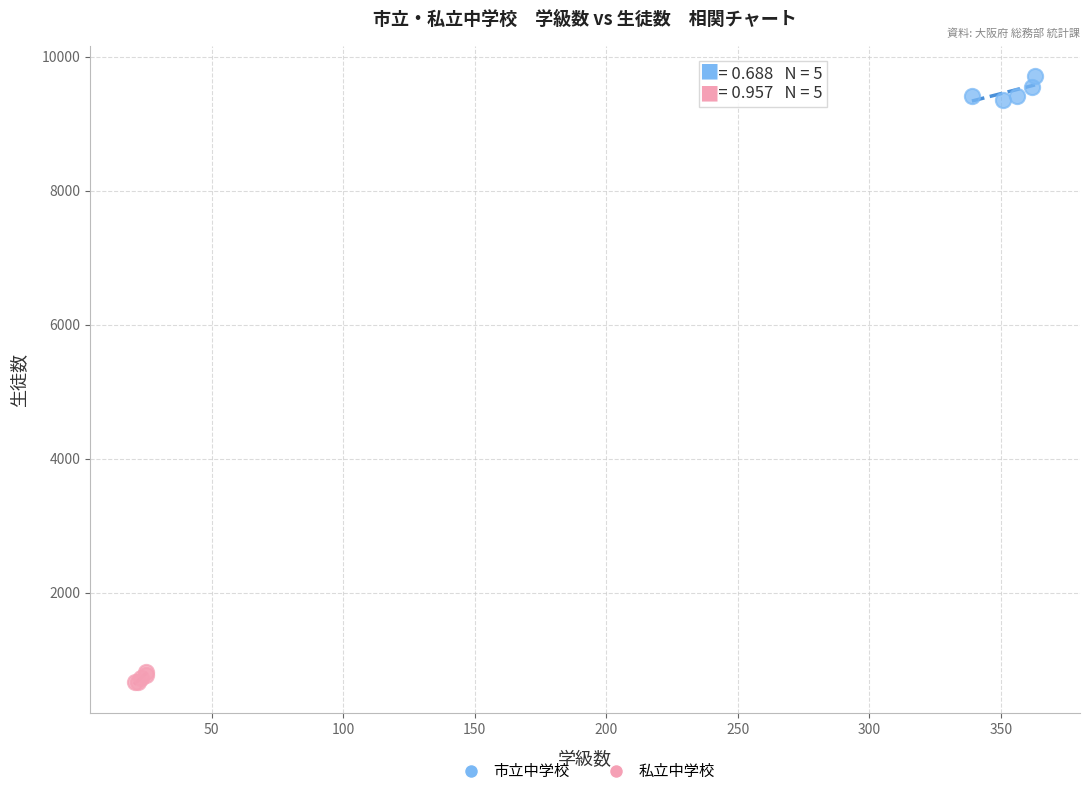

Which series contains the highest Y value?

市立中学校